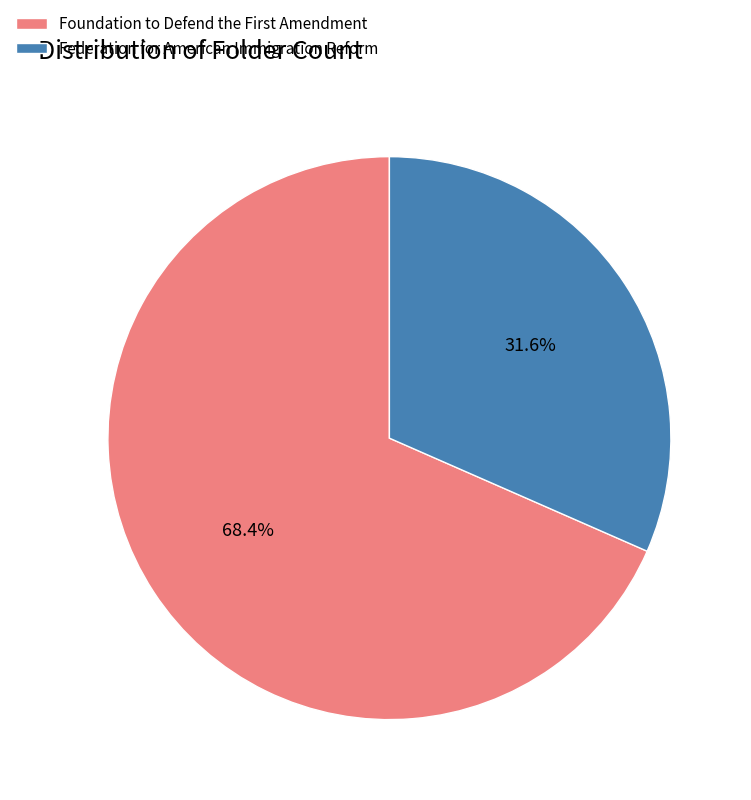

Which slice represents more than half of the pie?

Foundation to Defend the First Amendment